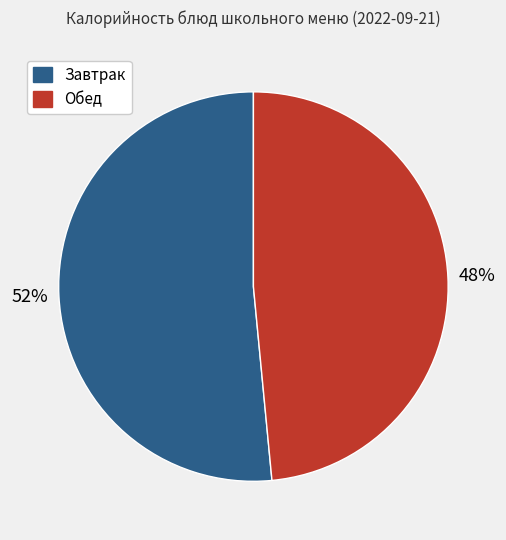

Rank the categories by value from lowest to highest.

Обед, Завтрак